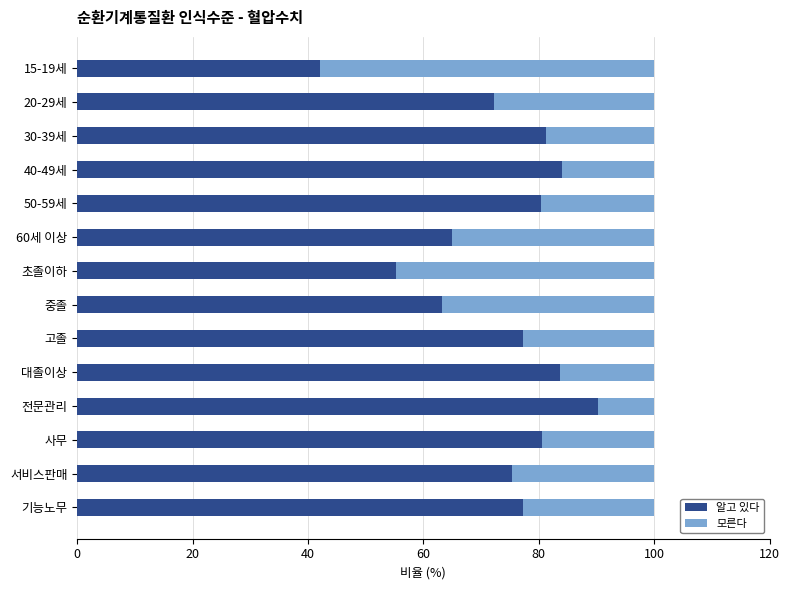

What is the sum of all 알고 있다 values?

1027.4